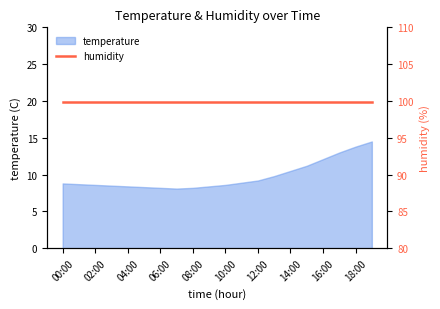

List the labels in order of value, smallest first.

07:00, 06:00, 08:00, 05:00, 04:00, 09:00, 03:00, 02:00, 10:00, 01:00, 00:00, 11:00, 12:00, 13:00, 14:00, 15:00, 16:00, 17:00, 18:00, 19:00